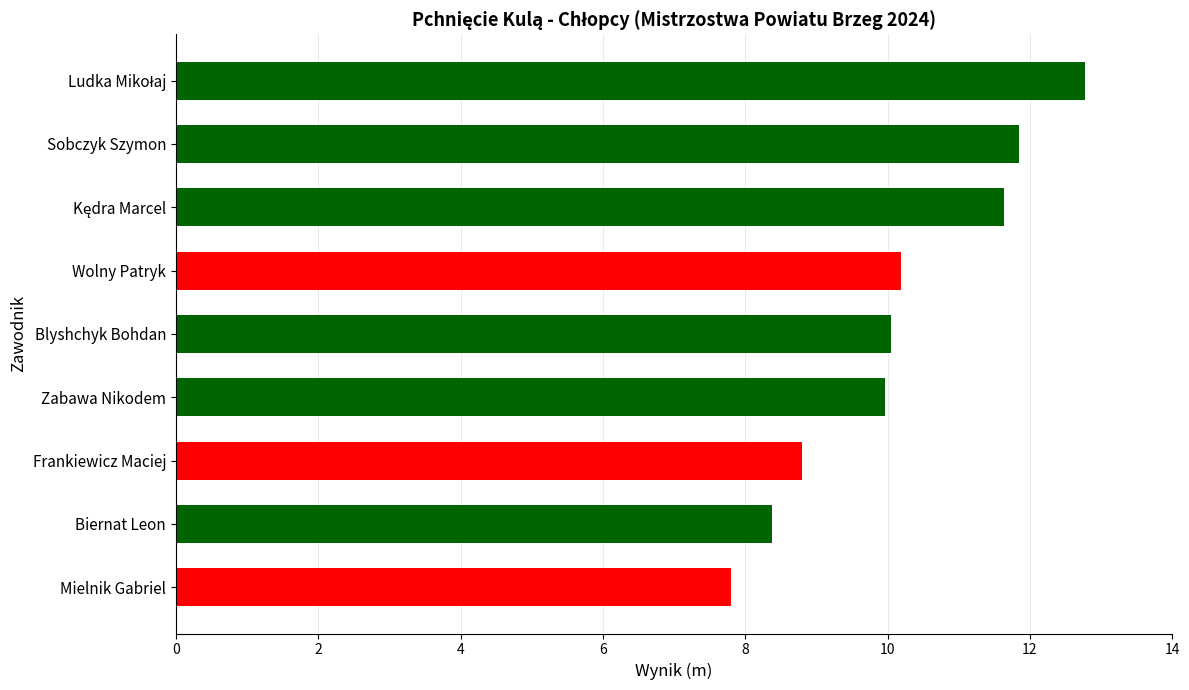

What is the smallest value displayed?

7.8